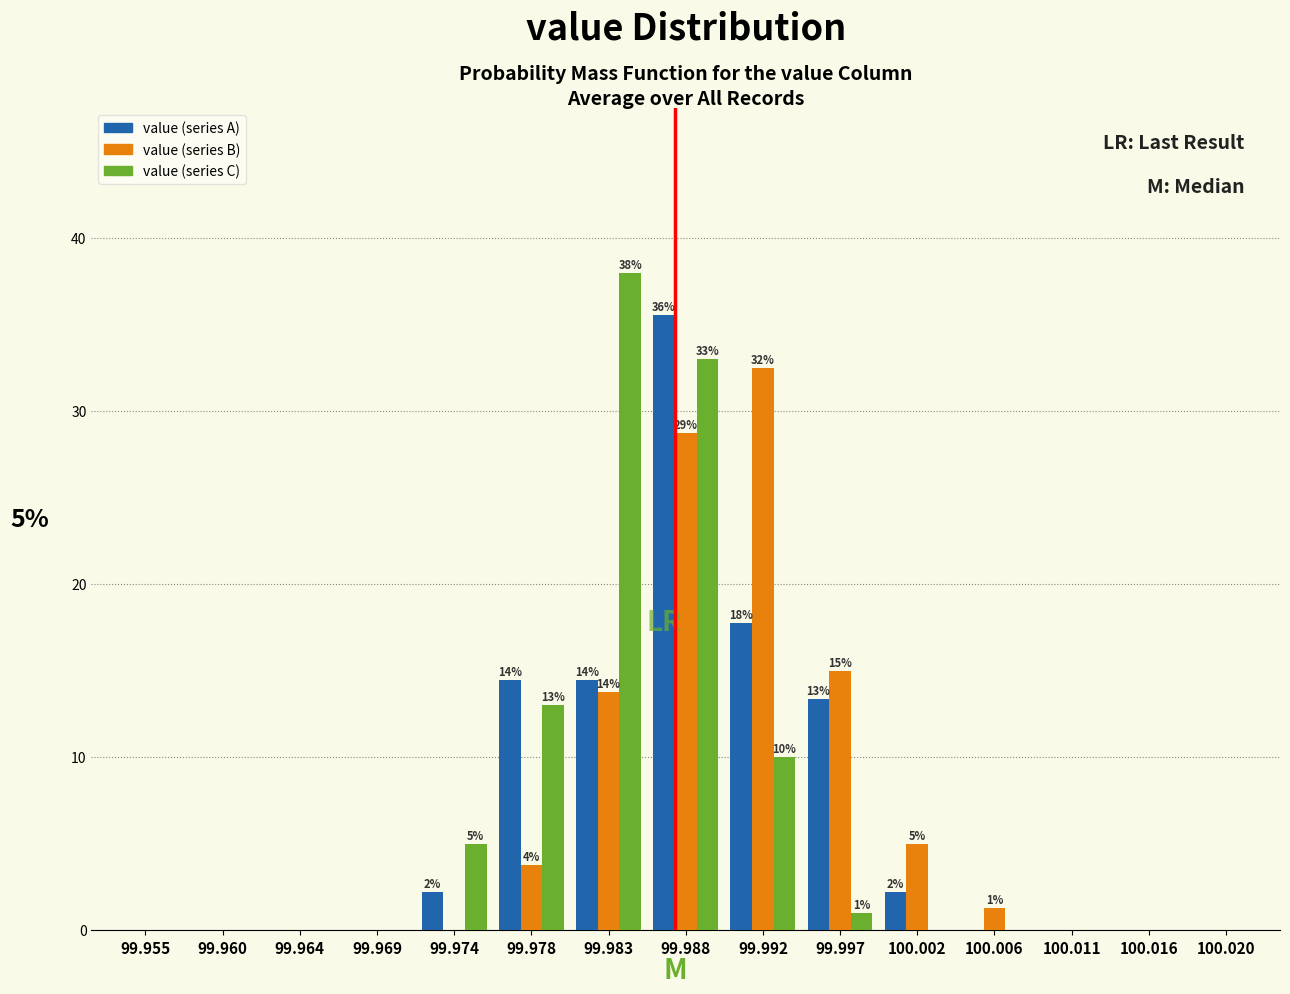

What is the total value across all series at 100.002?

7.2